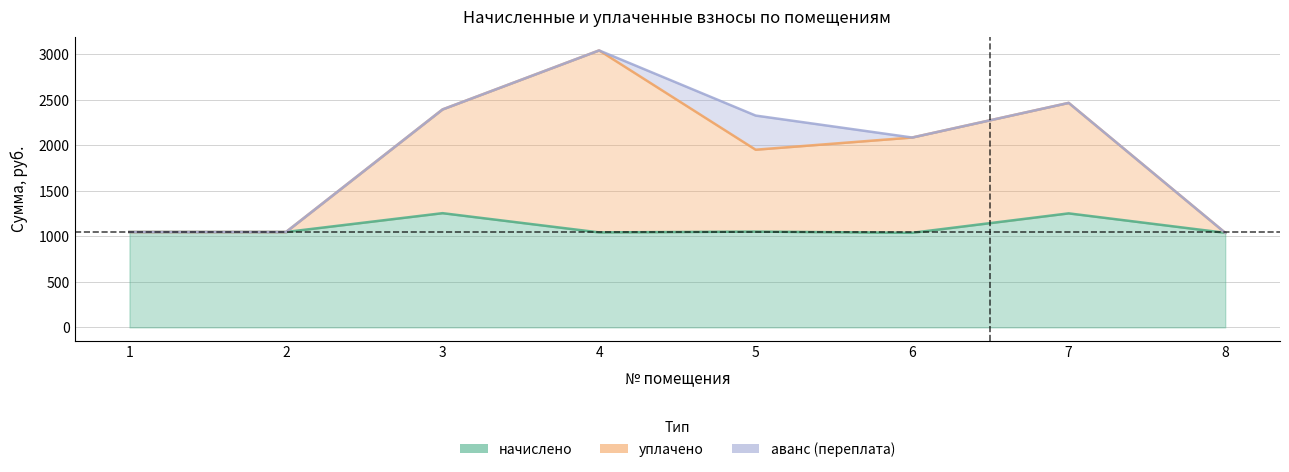

True or false: начислено and уплачено intersect in this chart.

False